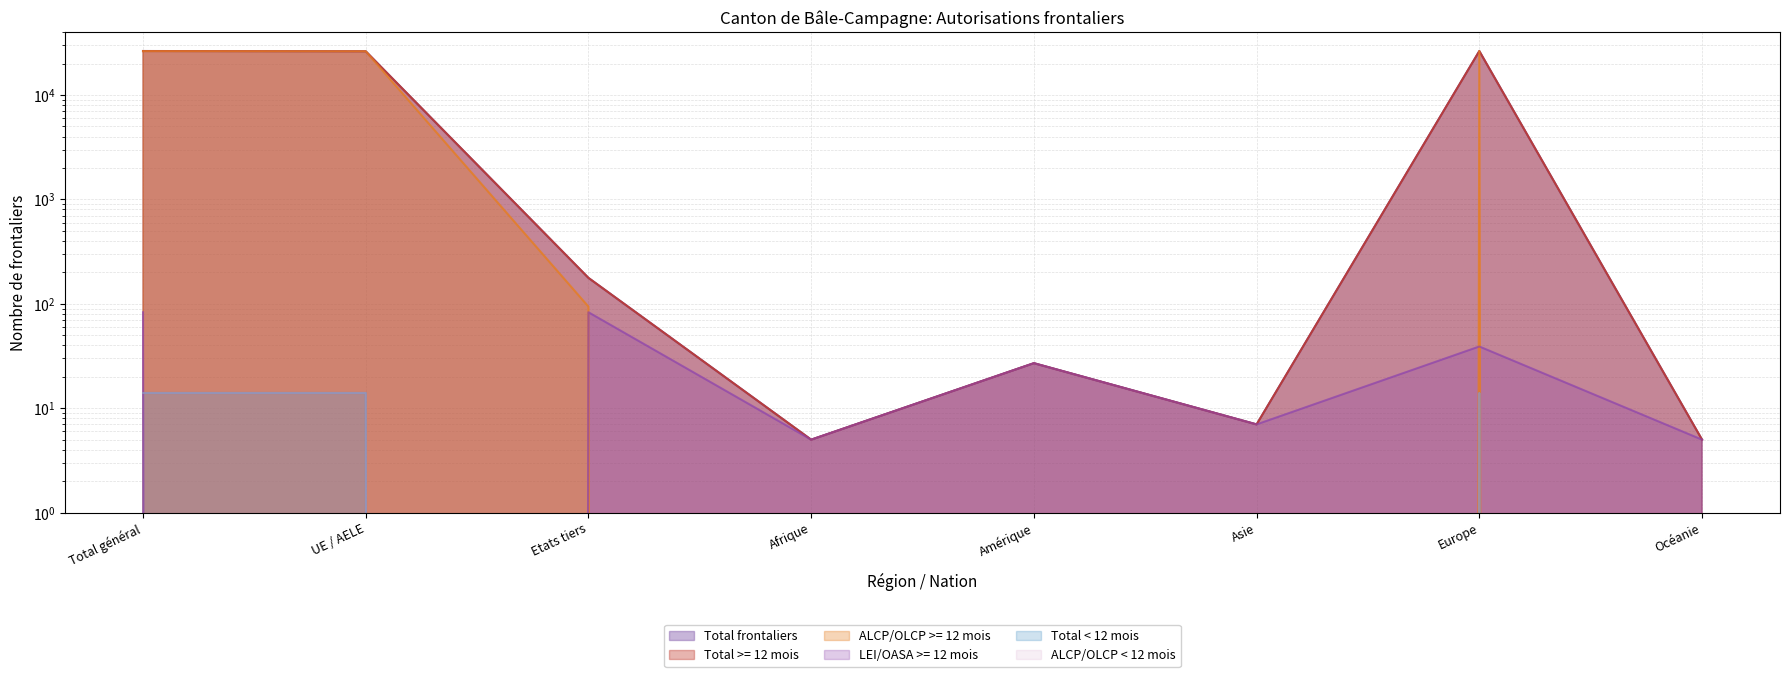

What position from the right is Total général?

8